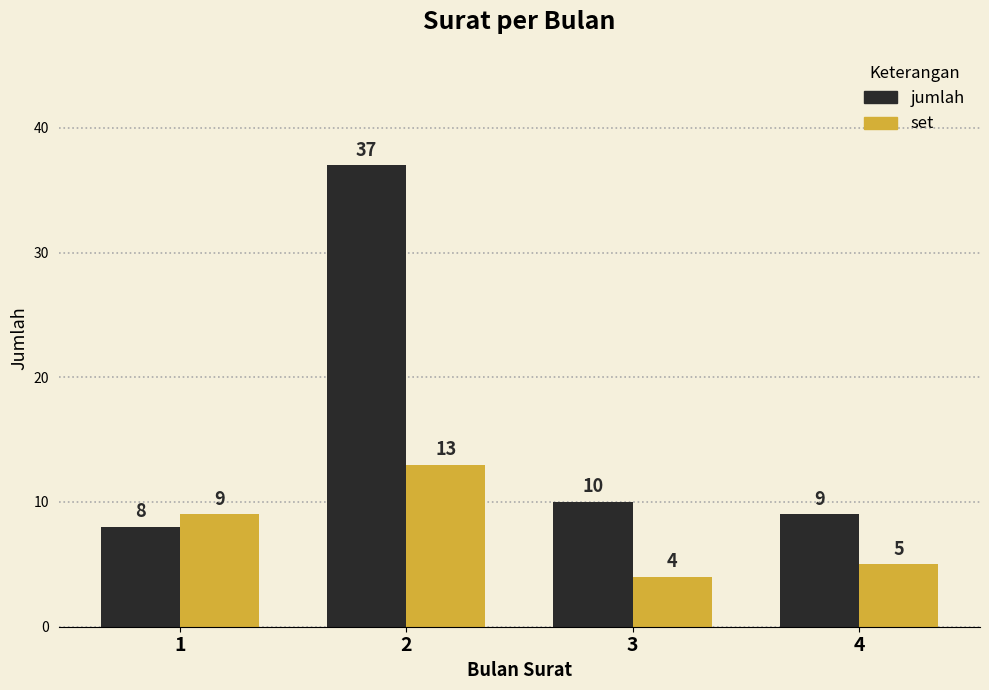

Are the bars horizontal?

No